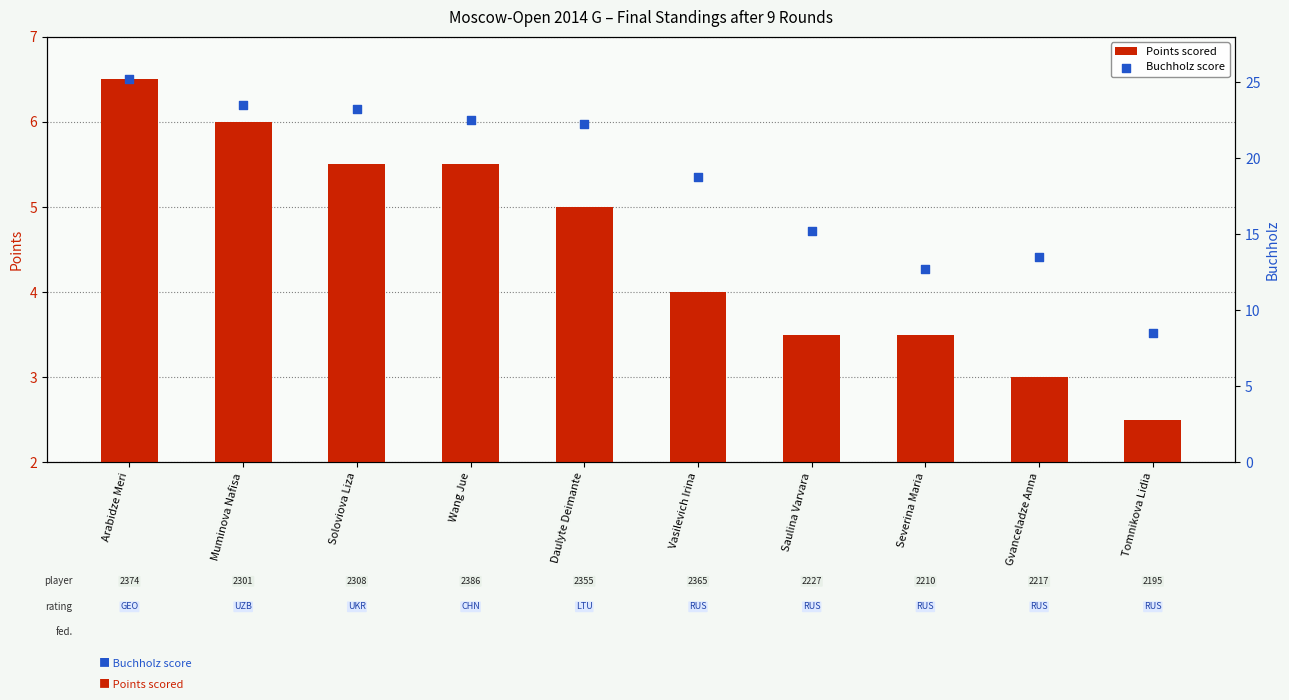

Which series has the largest Y range (max minus min)?

Buchholz score